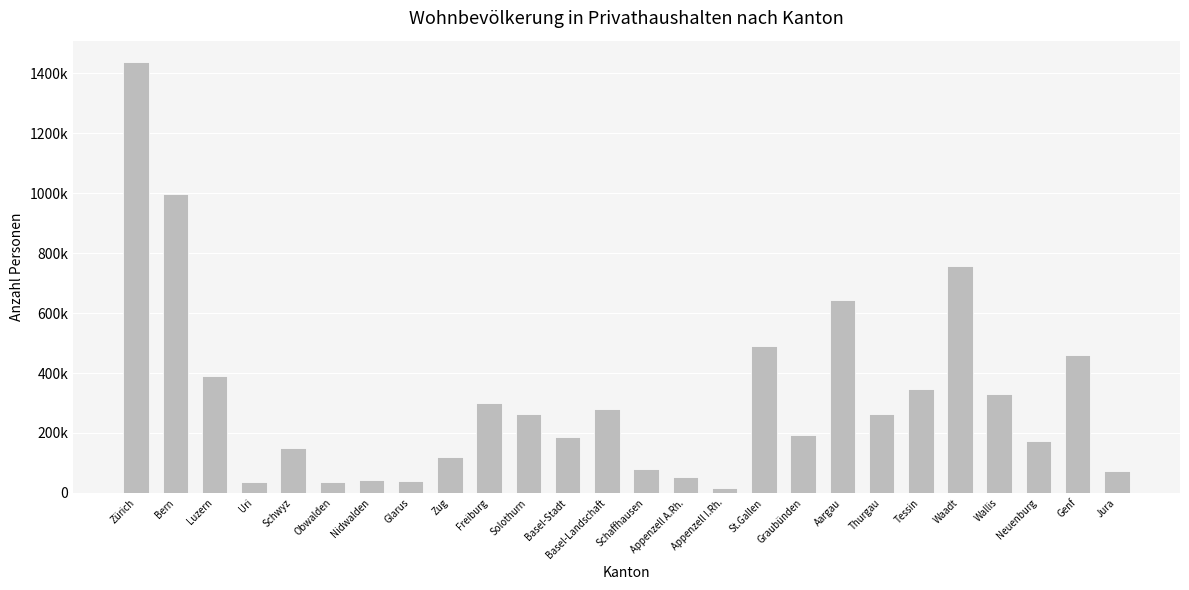

Reading left to right, what are all the values shown in this chart?

Zürich=1437710	Bern=997935	Luzern=391443	Uri=35212	Schwyz=151463	Obwalden=36507	Nidwalden=41823	Glarus=39184	Zug=120107	Freiburg=301701	Solothurn=262241	Basel-Stadt=186510	Basel-Landschaft=278951	Schaffhausen=78356	Appenzell A.Rh.=53537	Appenzell I.Rh.=15661	St.Gallen=489617	Graubünden=193662	Aargau=645427	Thurgau=263452	Tessin=346024	Waadt=755774	Wallis=328527	Neuenburg=174896	Genf=458991	Jura=71575